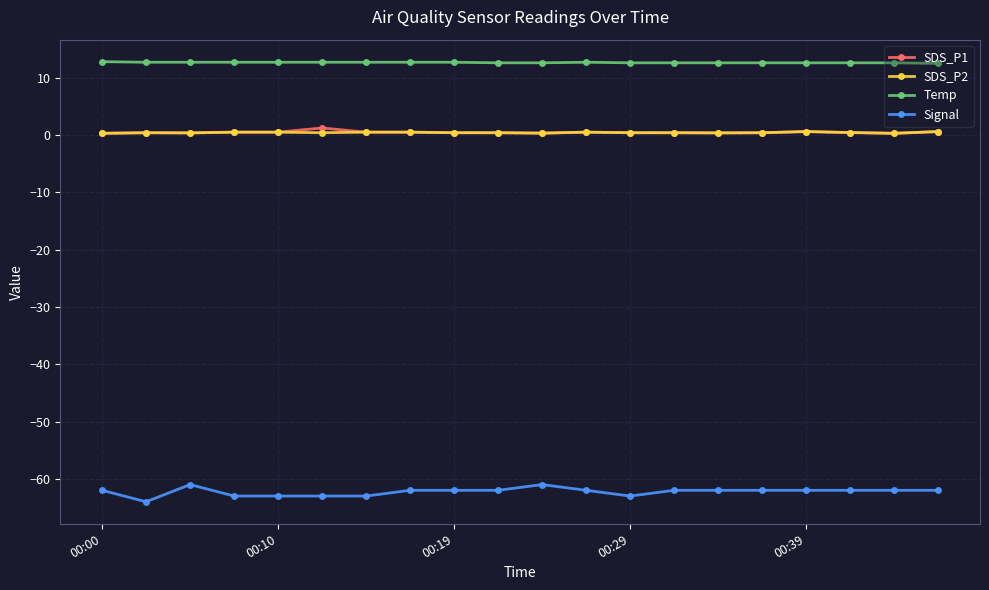

Is this an area chart (filled region under the line)?

No